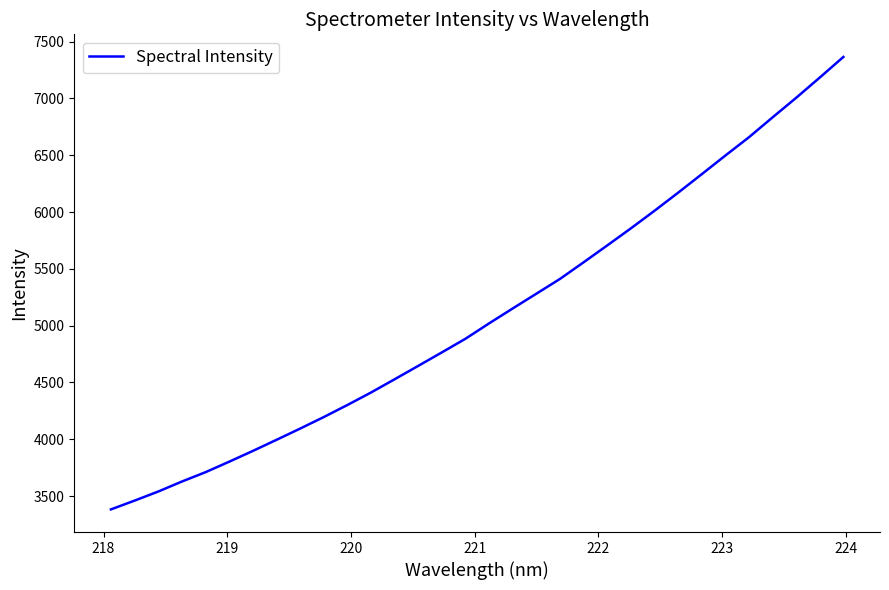

Count the number of categories in the chart.

32